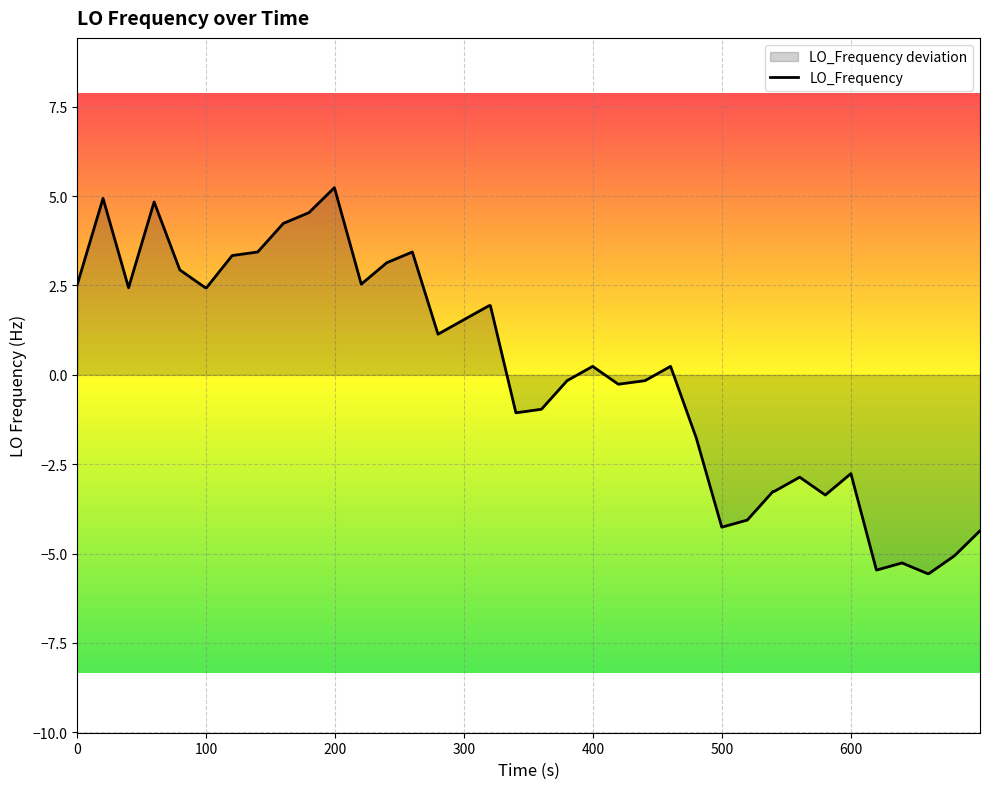

What is the maximum value shown in the chart?

5.2